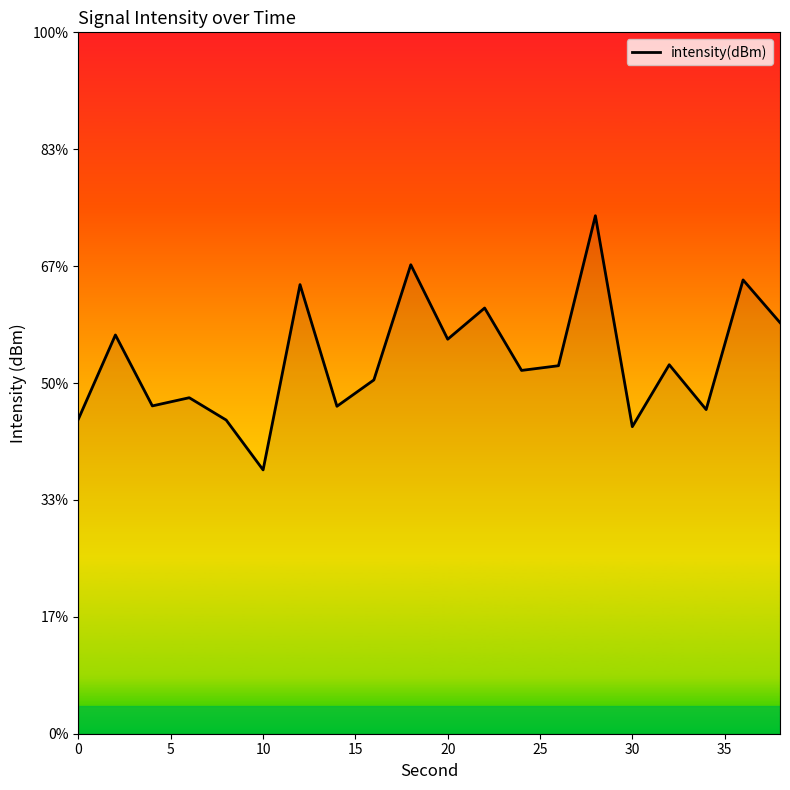

True or false: the data shows -59.8 at 10.

False